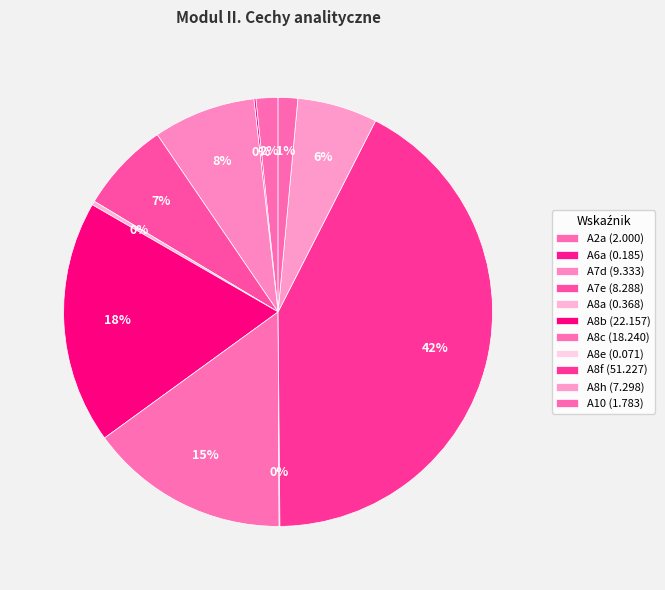

What is the smallest slice in the pie chart?

A8e